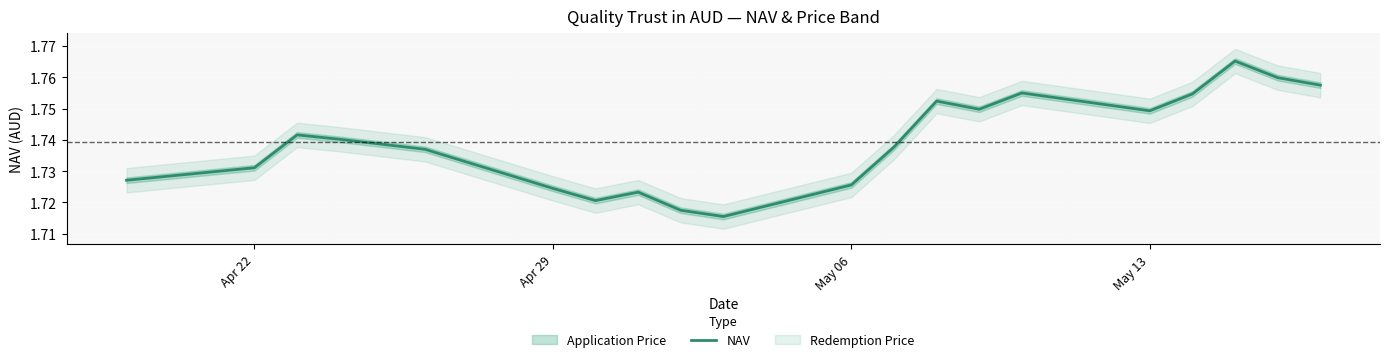

Is it true that NAV equals 0.6 at May 13?

False